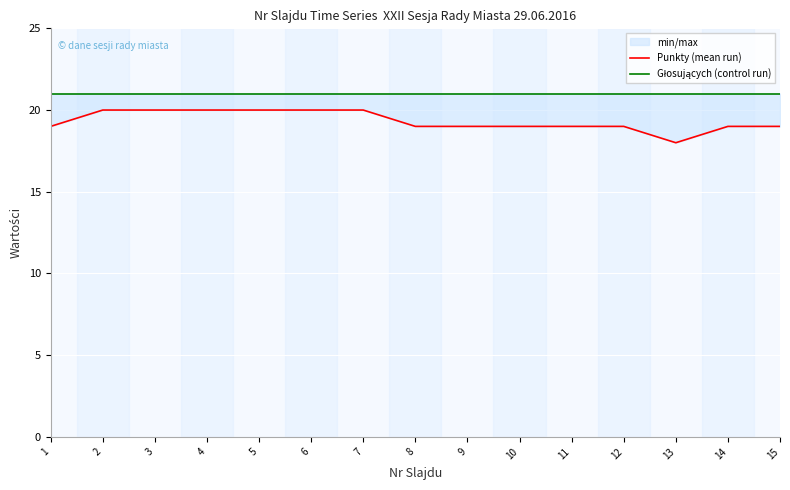

The Punkty (mean run) series shows 26 at 11. True or false?

False